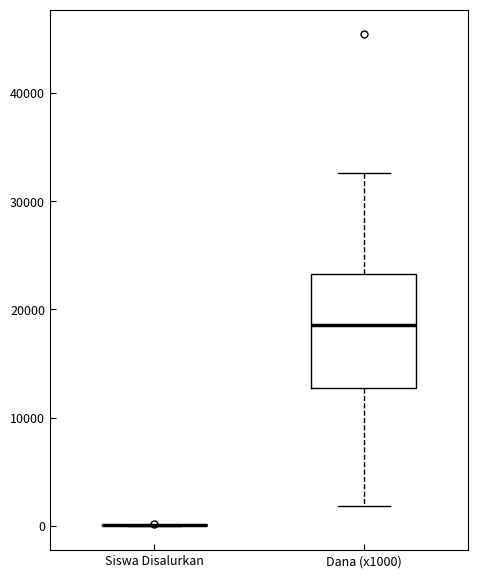

Which box is the tallest, from its lower edge to its upper edge?

Dana (x1000)